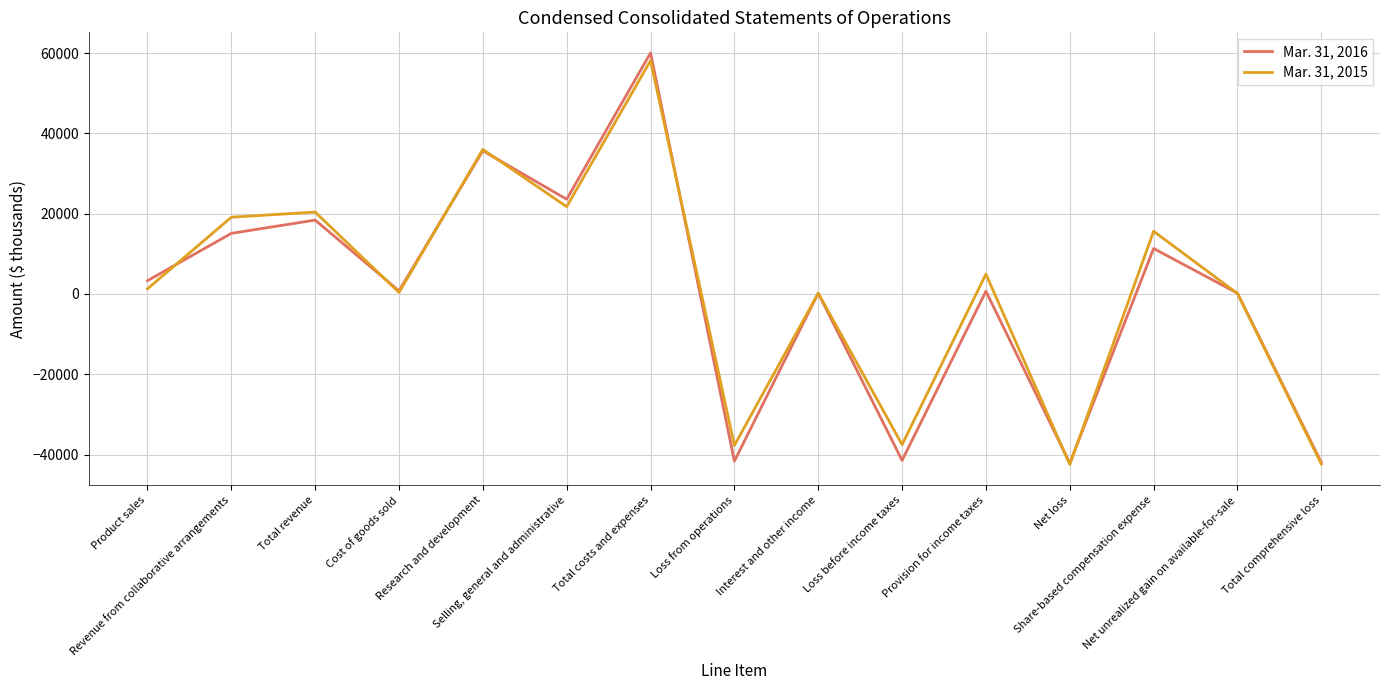

List the series in order of their peak value, lowest first.

Mar. 31, 2015, Mar. 31, 2016